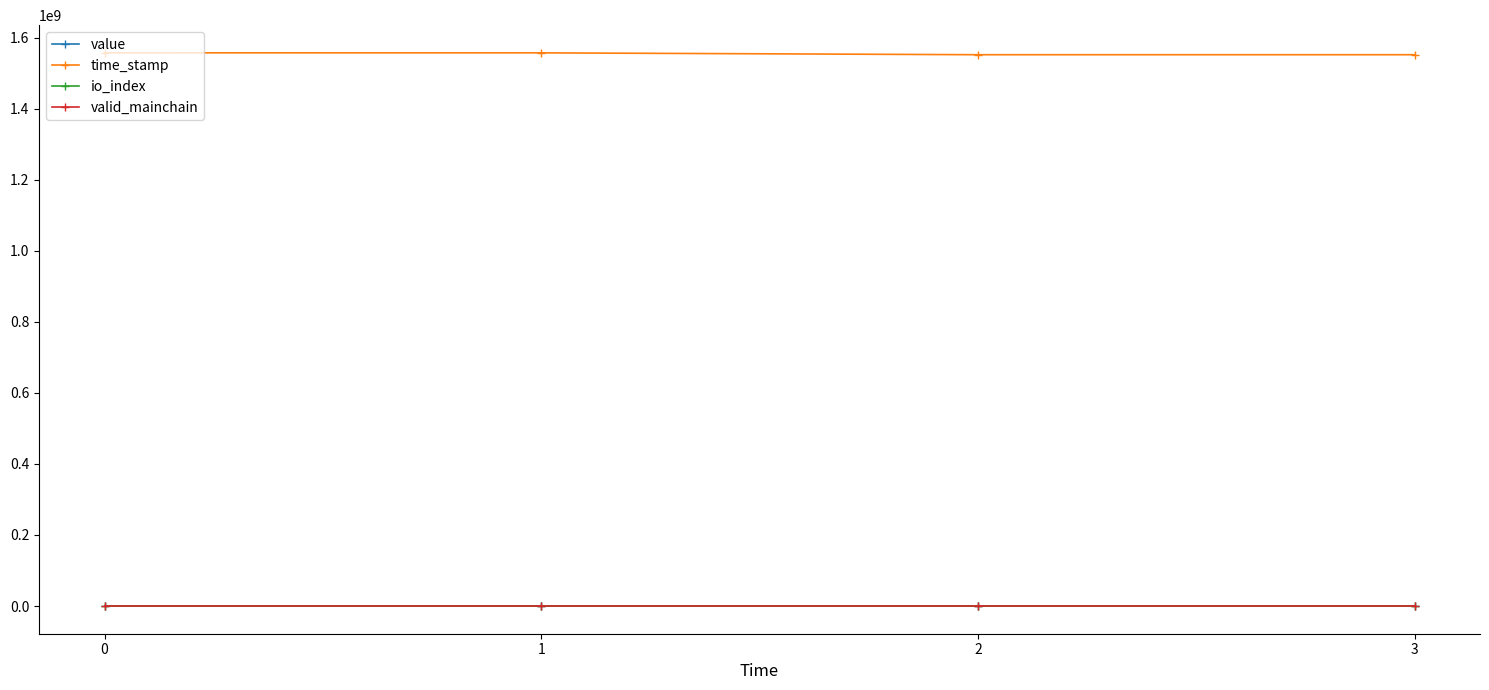

Is this an area chart (filled region under the line)?

No